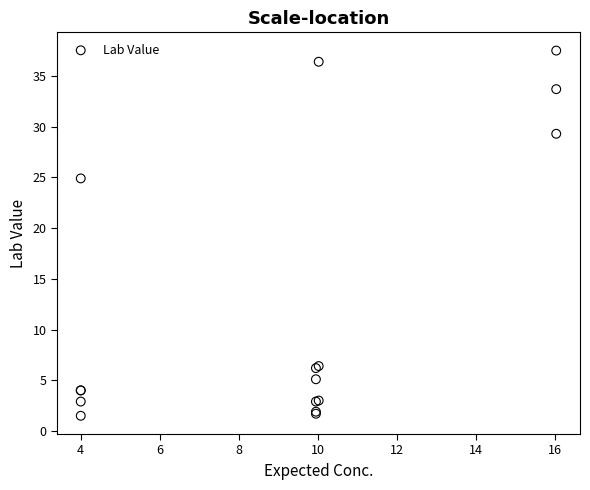

What Y value in the scatter plot is closest to 19?

24.9